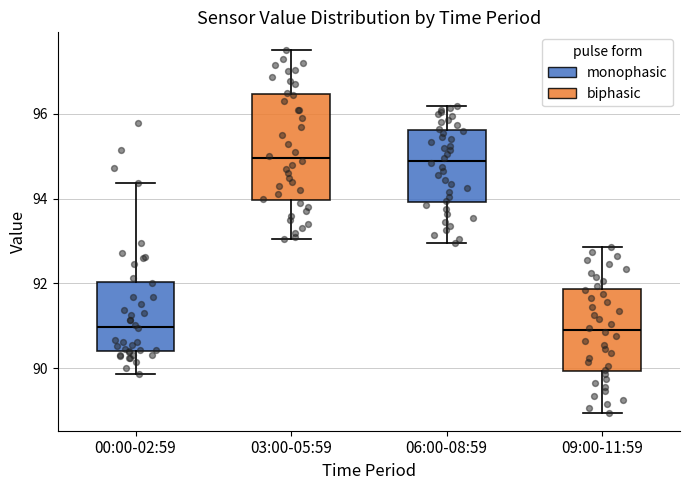

Comparing the boxes themselves (not the whiskers), which one is the tallest?

03:00-05:59